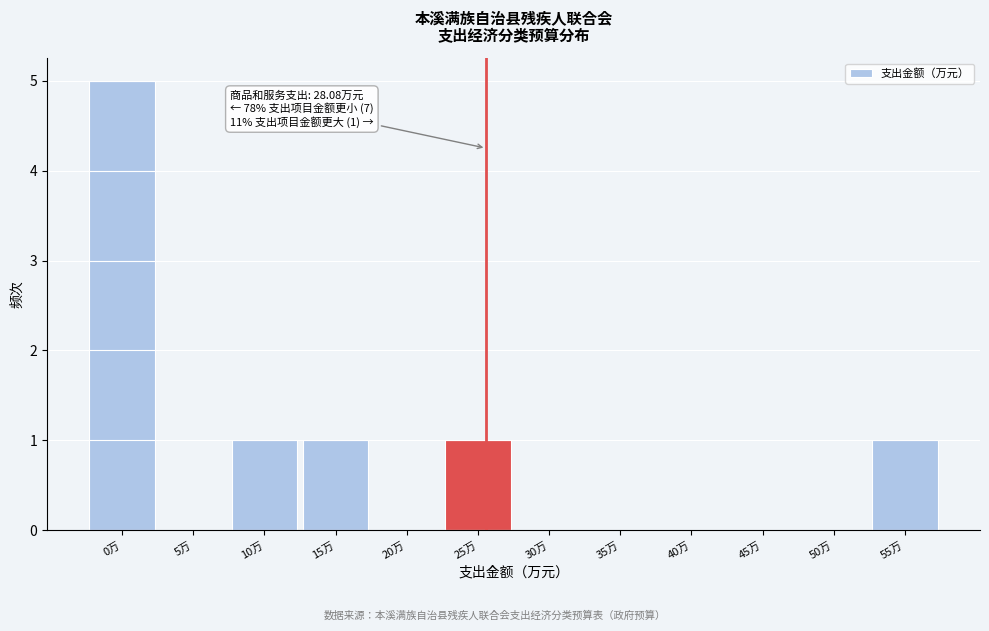

Reading left to right, extract all data points from this chart.

0万=5	5万=0	10万=1	15万=1	20万=0	25万=1	30万=0	35万=0	40万=0	45万=0	50万=0	55万=1